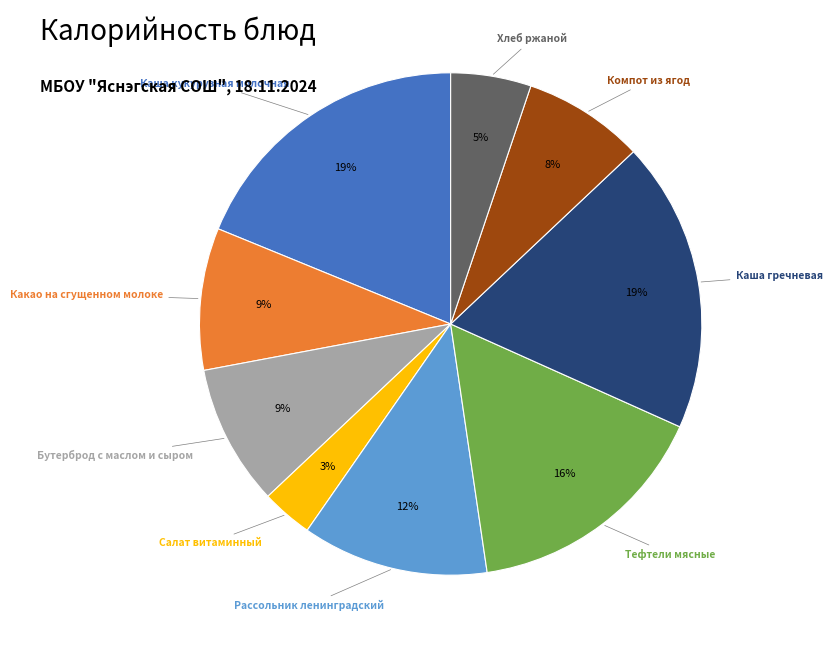

Does any single category account for the majority?

No